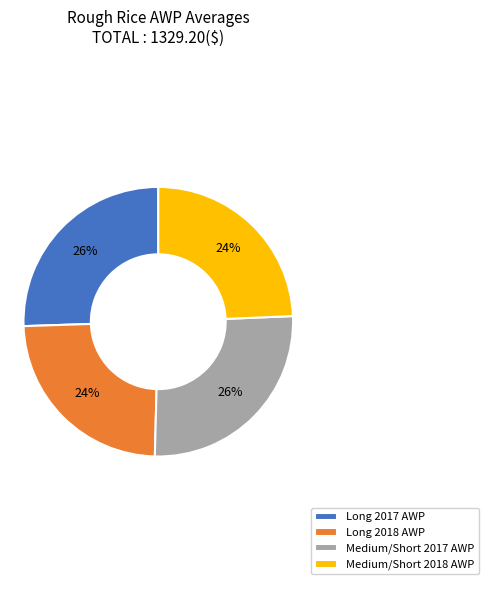

Combined, do Long 2017 AWP and Medium/Short 2017 AWP account for over 50%?

Yes